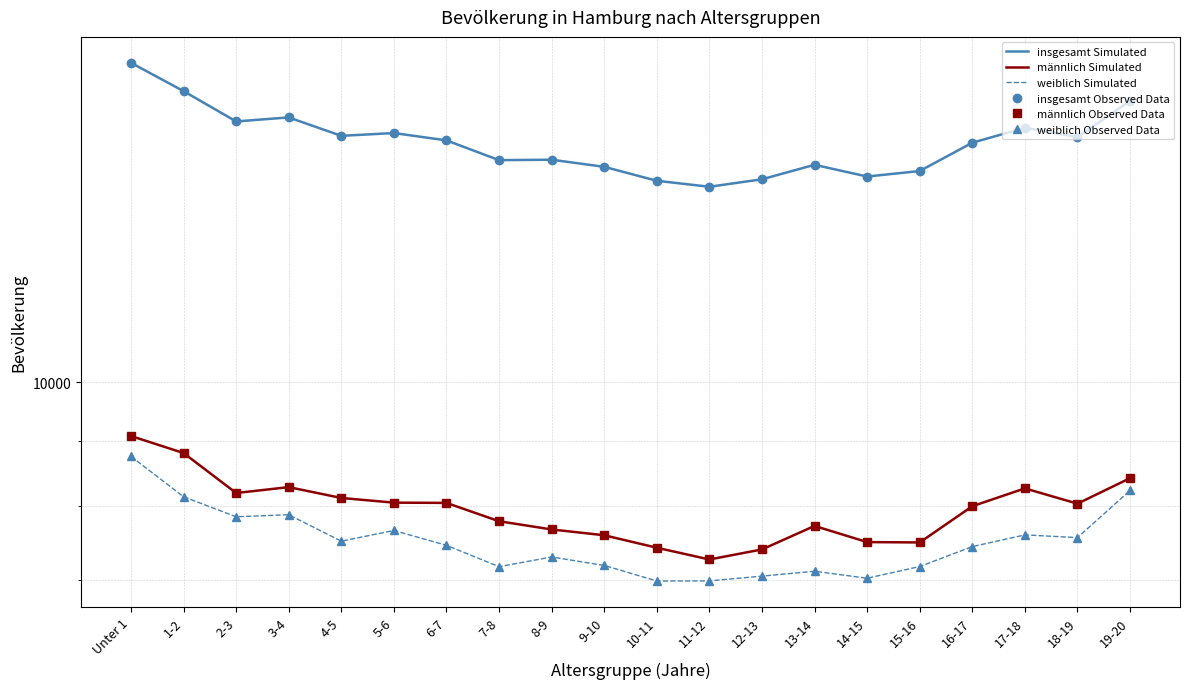

Which category has the highest value in the männlich Observed Data series?

Unter 1